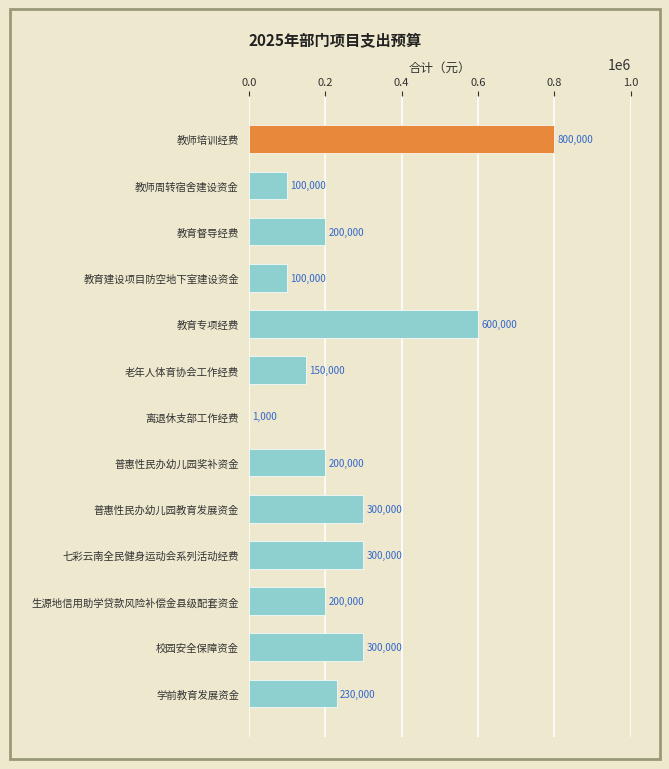

What value does the data have at 教师周转宿舍建设资金, to the nearest 100?

100000